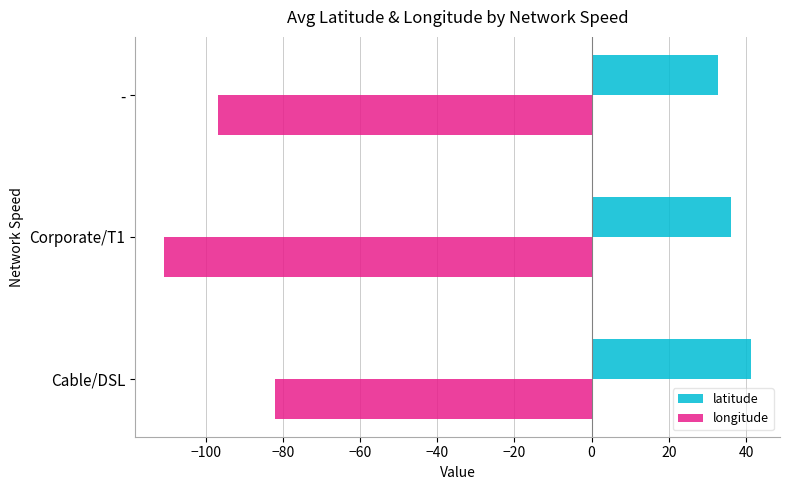

The latitude series shows 46.3 at -. True or false?

False